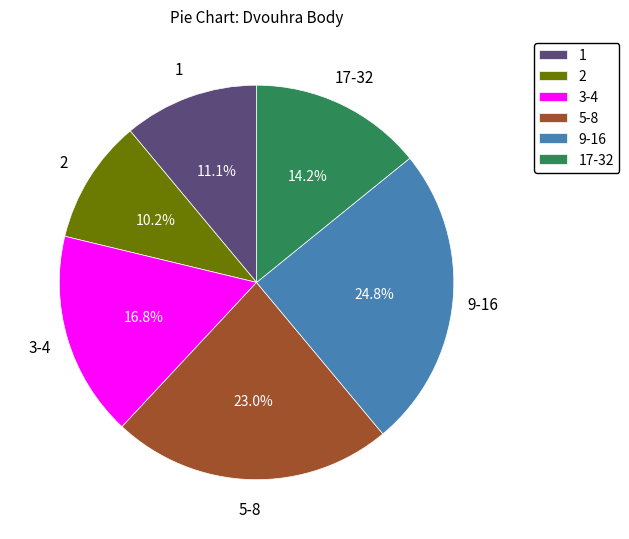

Combined, what portion of the pie is 5-8 and 3-4?

39.8%